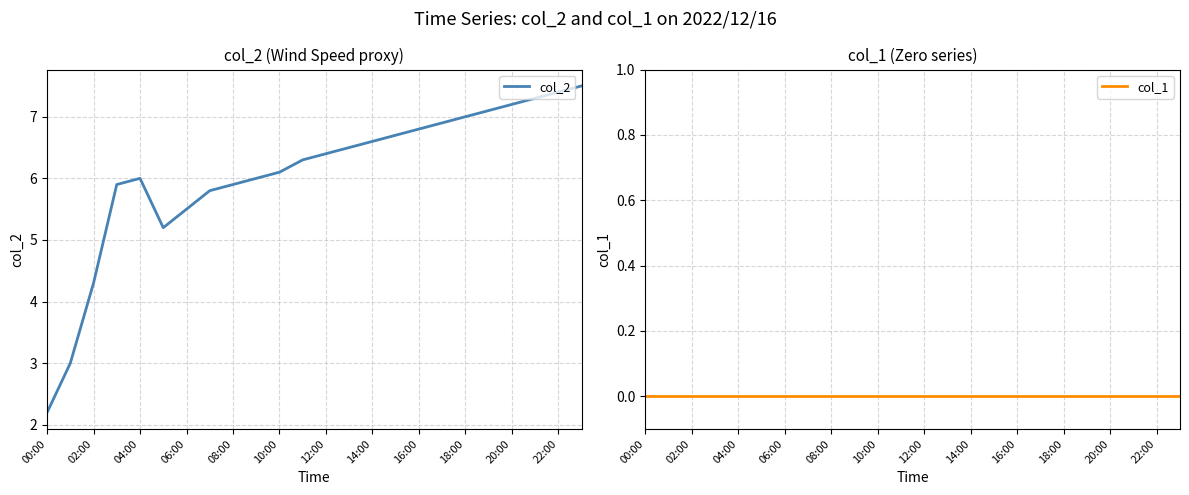

Does the chart have visible grid lines?

Yes